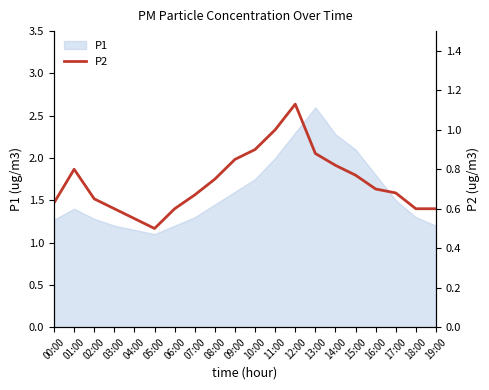

What is the maximum value for P1?

2.6